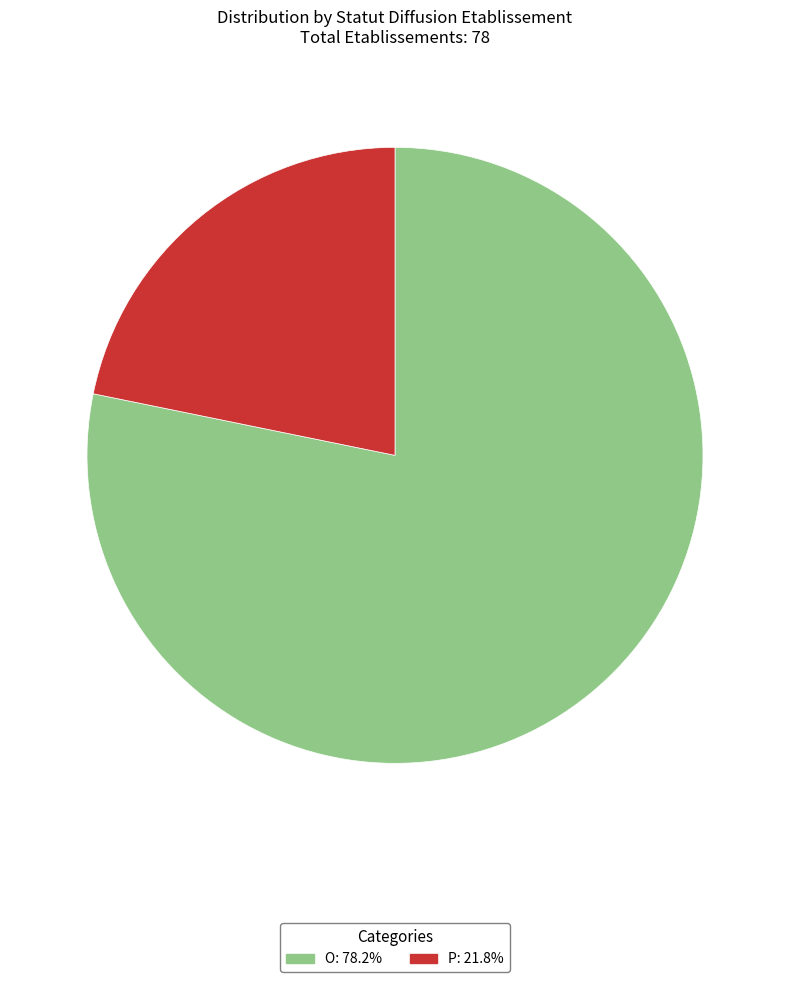

What is the ratio of the value at P: 21.8% to the value at O: 78.2%?

0.3